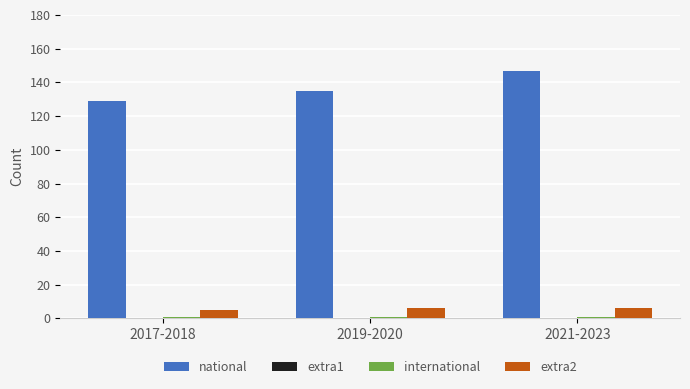

How many bars are there in each group?

3